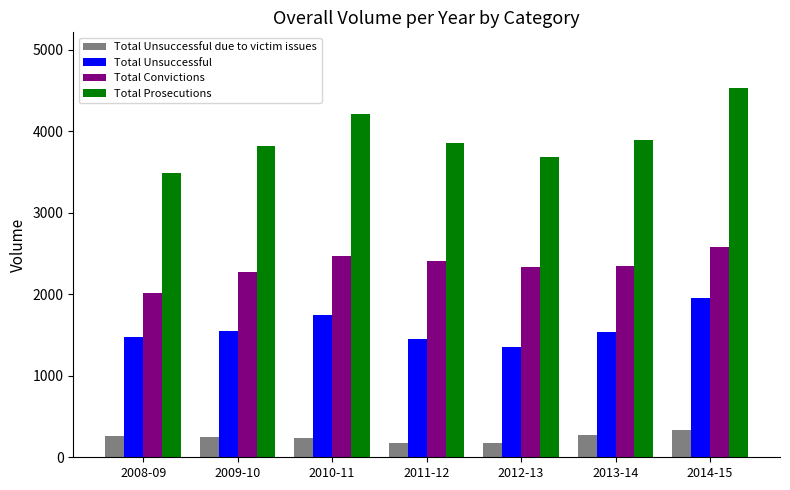

What is the minimum value shown in the chart?

170